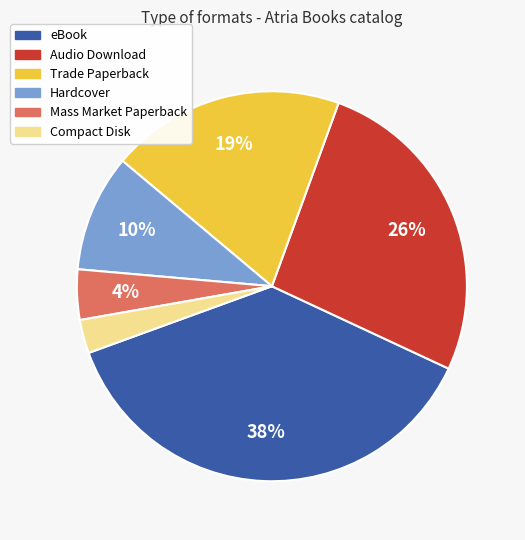

To the nearest percent, what is the difference between the largest and smallest slice percentages?

35%